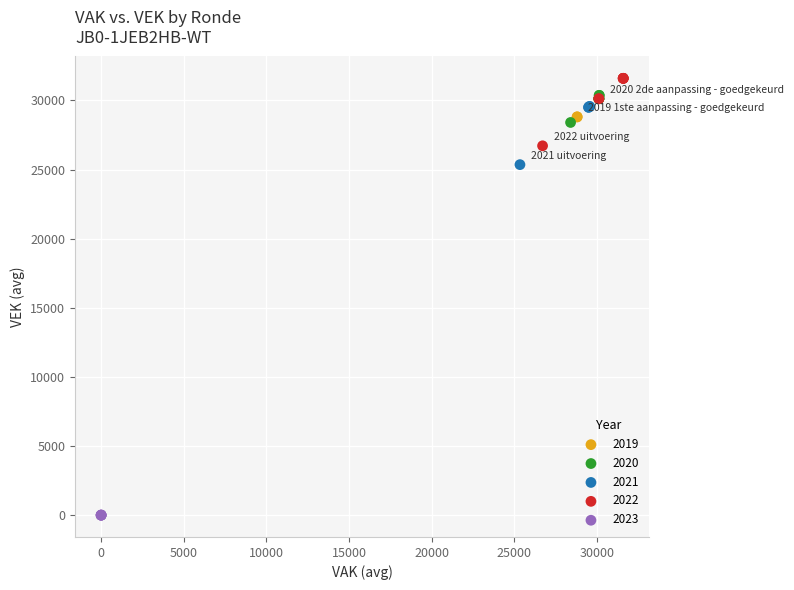

Which series reaches the maximum Y coordinate?

2022